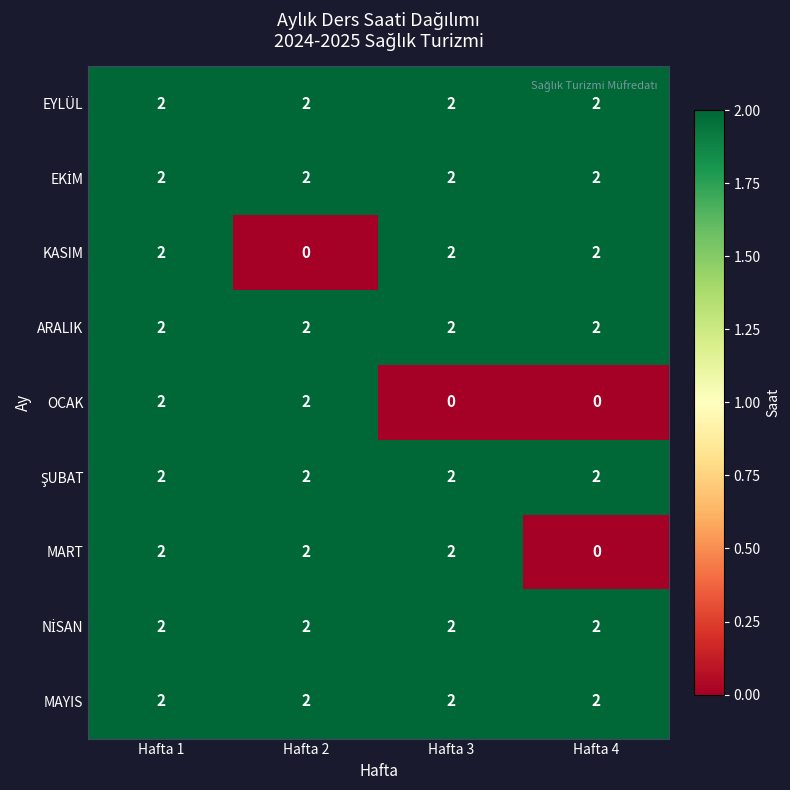

Is it true that EYLÜL equals 2 at Hafta 1?

True